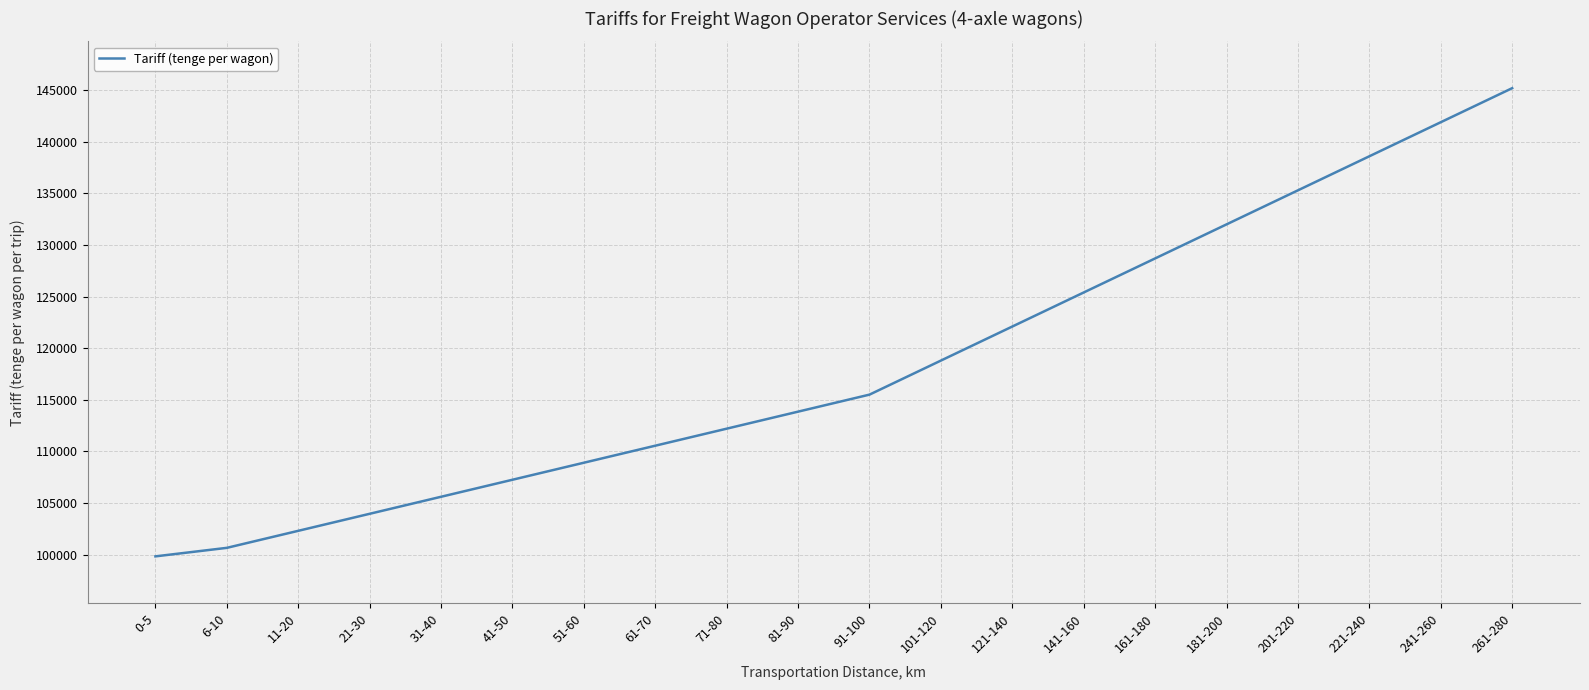

Is it true that the value at 51-60 is 55955?

False